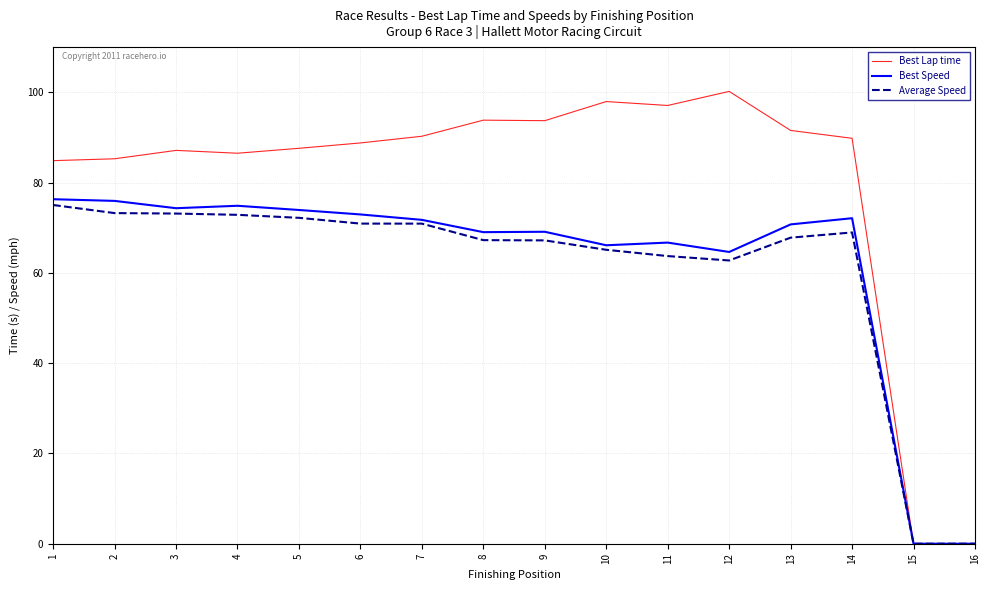

What is the difference between the Average Speed values at 8 and 10?

2.1